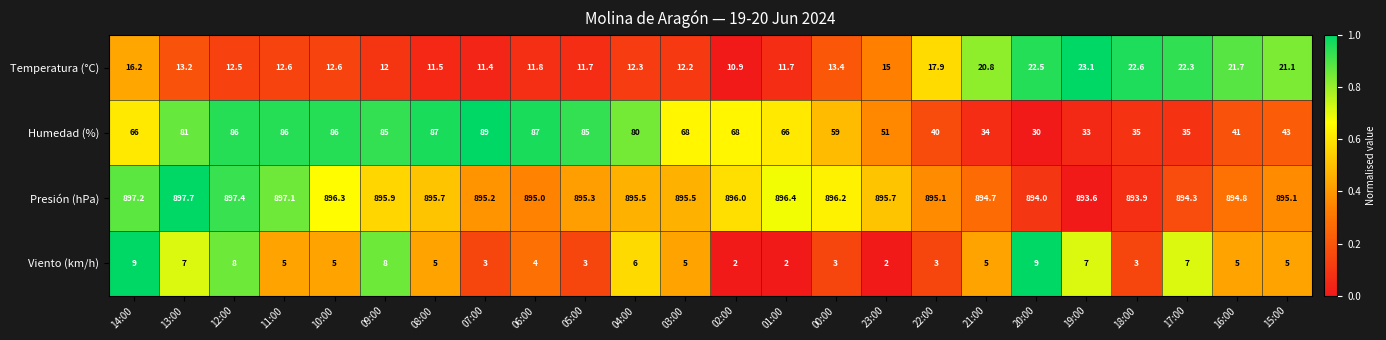

What is the difference between the maximum and second lowest values in the Presión (hPa) series?

3.8